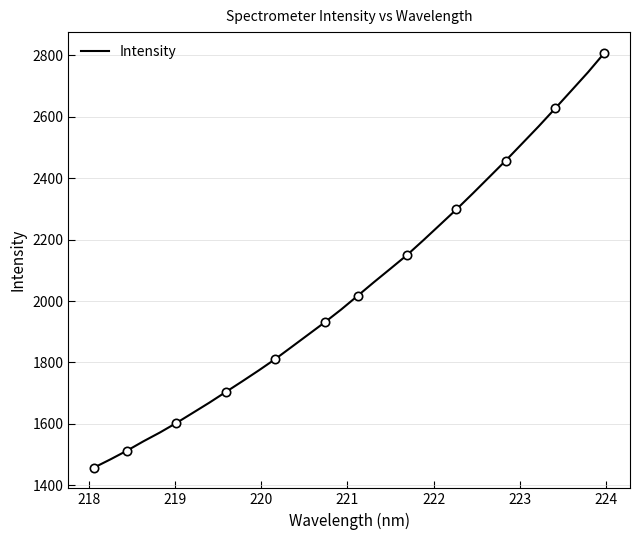

How many lines are shown in the chart?

1